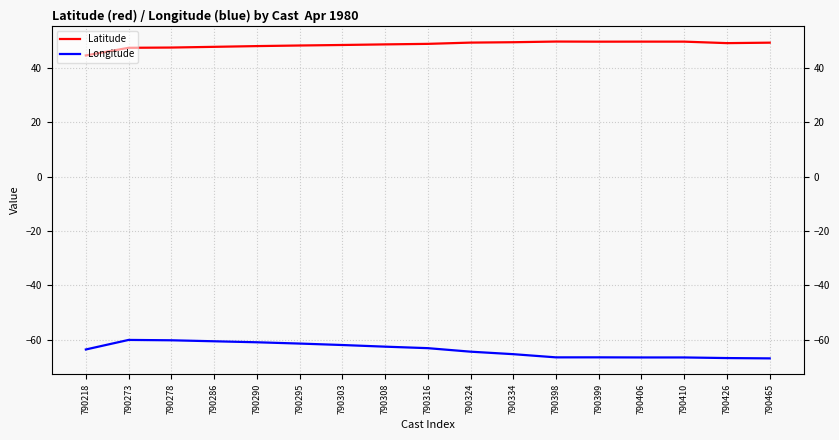

Rank the categories by Longitude value from lowest to highest.

790465, 790426, 790406, 790410, 790398, 790399, 790334, 790324, 790218, 790316, 790308, 790303, 790295, 790290, 790286, 790278, 790273